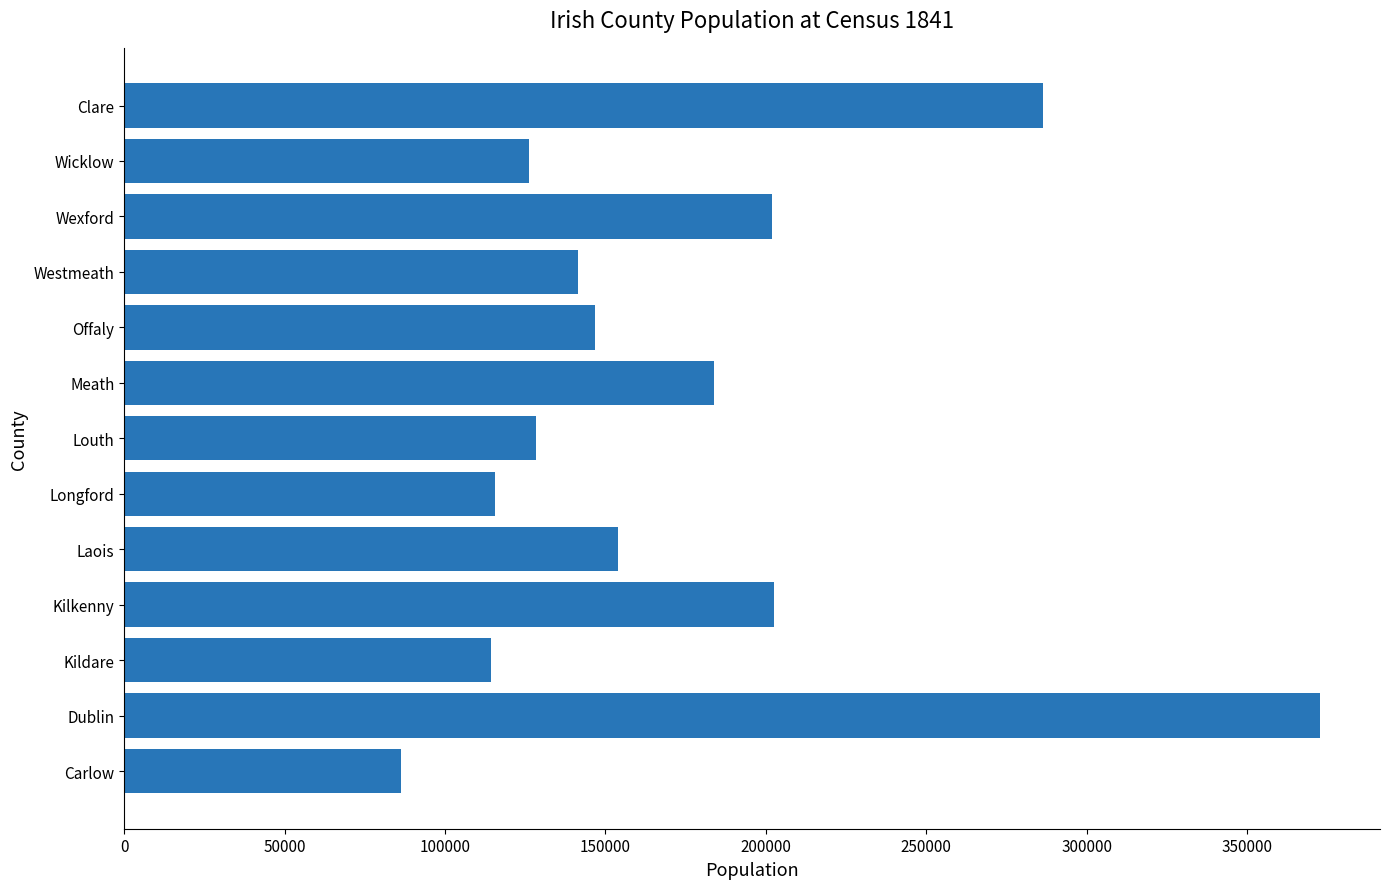

Between Laois and Meath, which is larger?

Meath